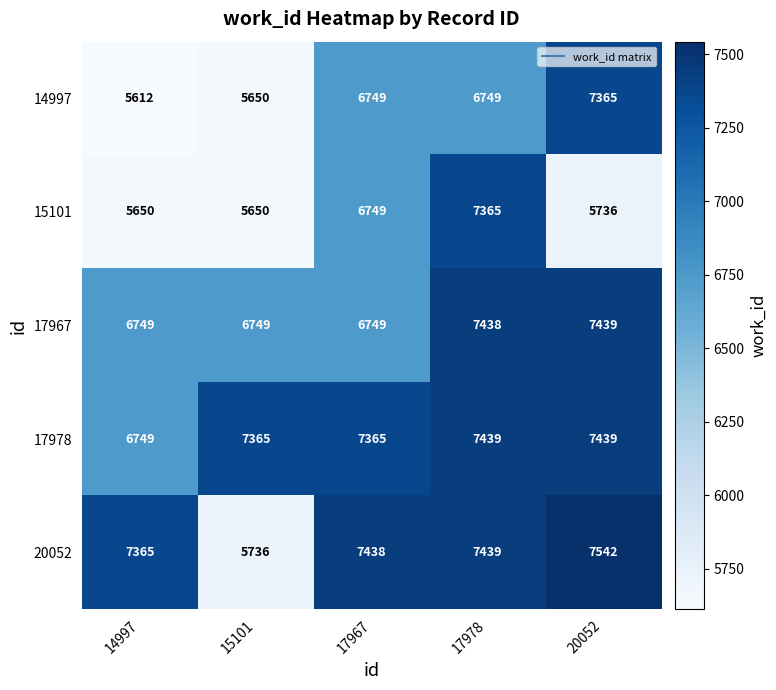

What is the total value across all series at 15101?

31150